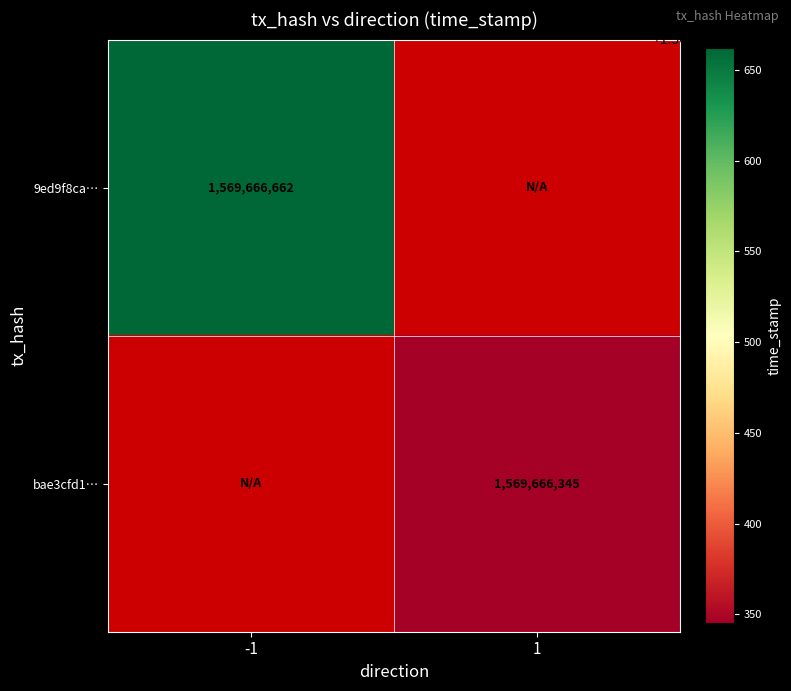

Reading left to right, transcribe all the data shown in this chart.

9ed9f8ca077125094374a0a9a3ba5b80e433bee: 1569666662	0
bae3cfd1b9684fc4d4097066fe558a11c908b3f: 0	1569666345